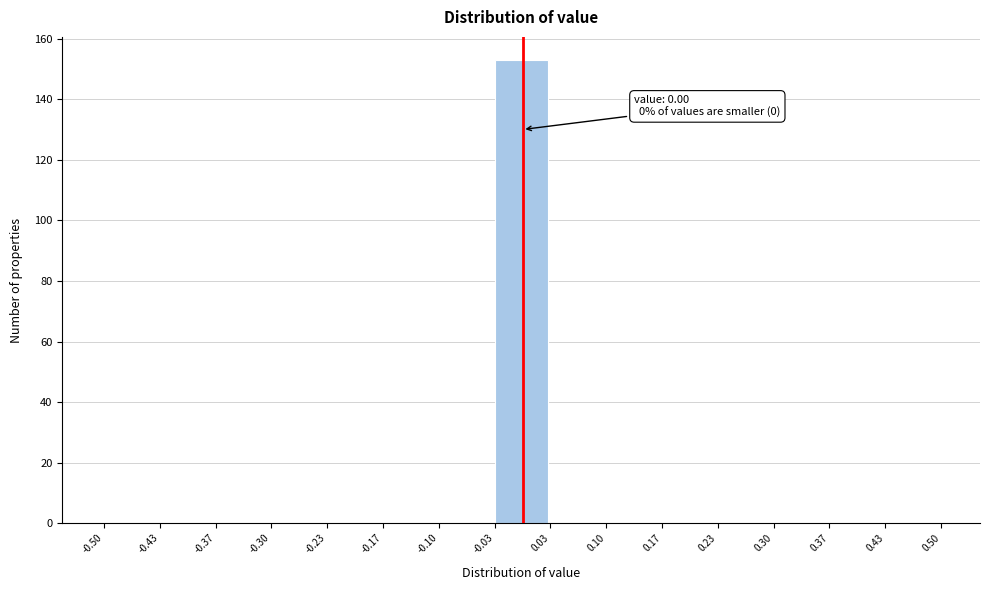

Which range on the x-axis has the tallest bar?

-0.03 to 0.03